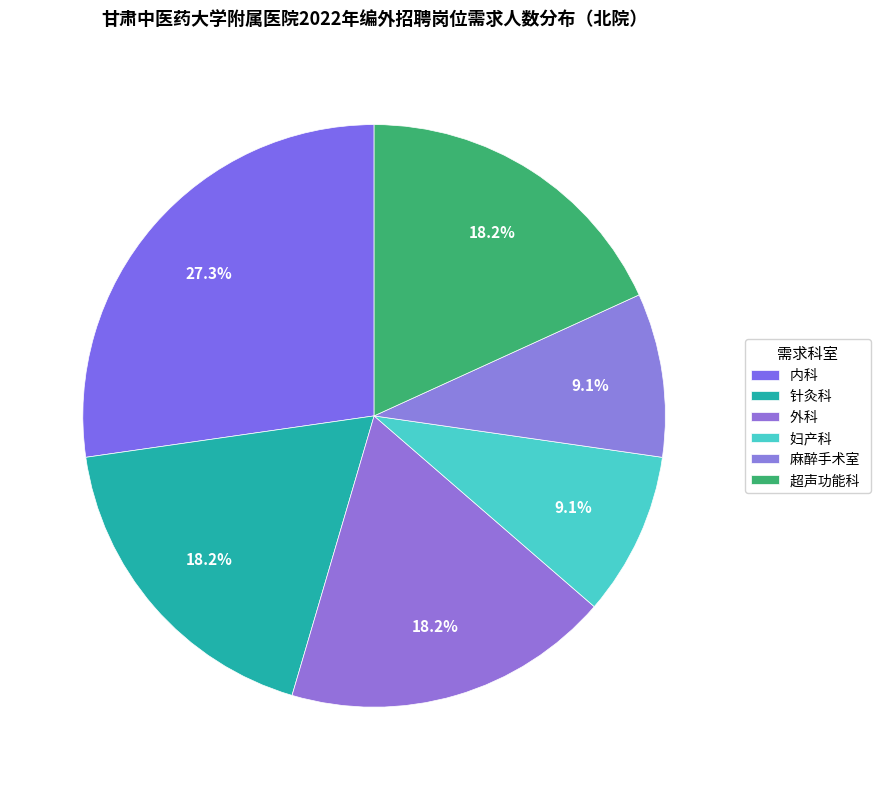

What is the change in value from 针灸科 to 麻醉手术室?

-1